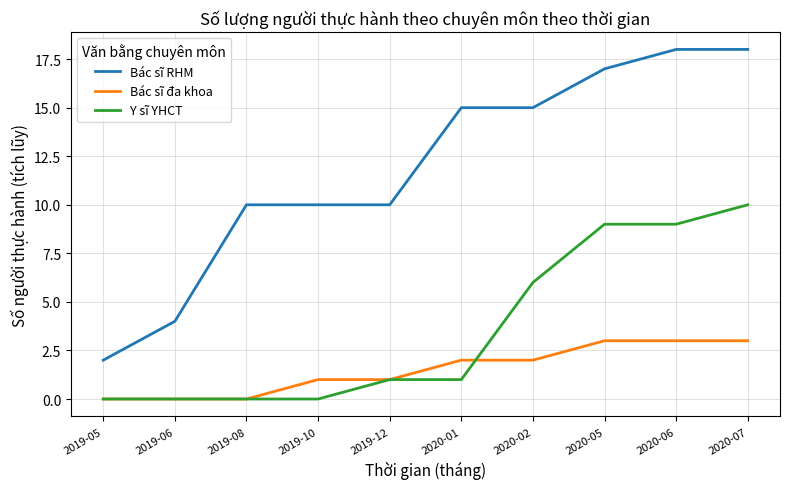

What is the sum of the Y sĩ YHCT values at 2020-06 and 2020-07?

19